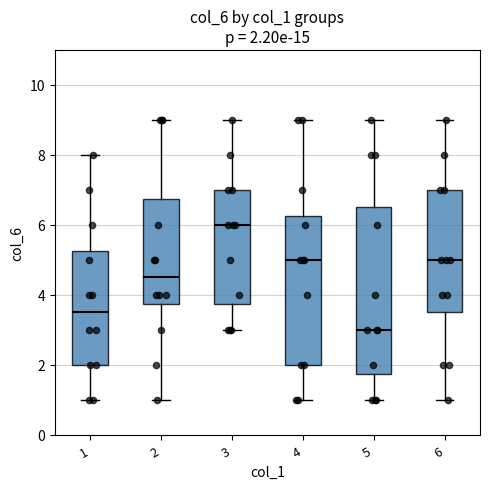

Which box's median line is the lowest?

5